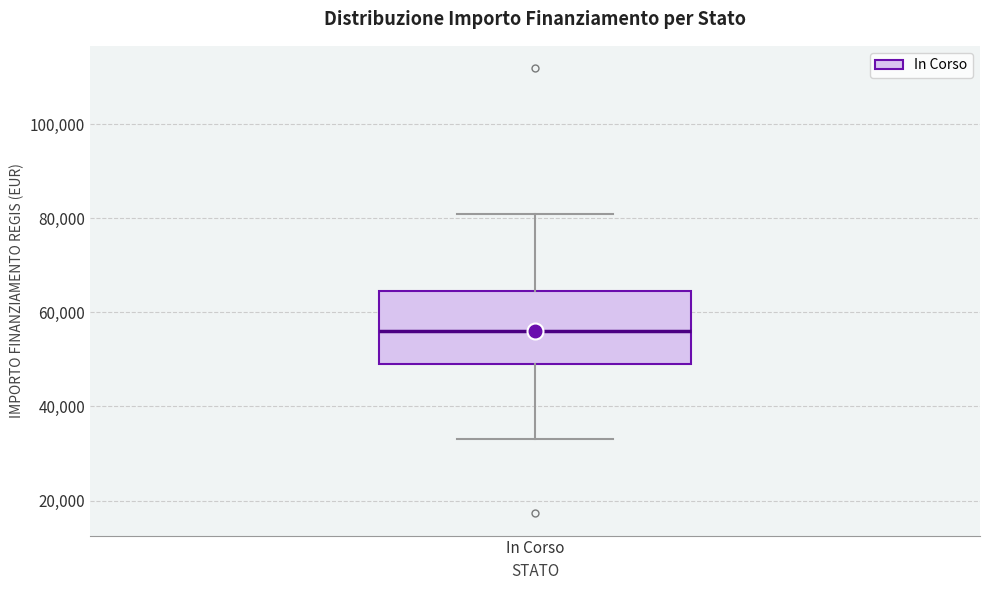

Where is the lower edge of the box for In Corso on the y-axis? The values are not printed on the chart, so give them approximately, as read against the axis.

50000